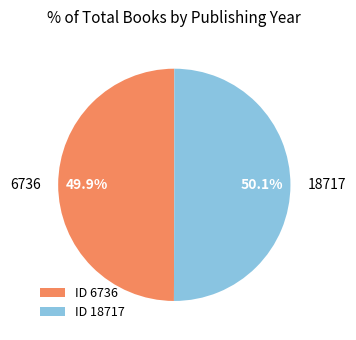

What percentage is the 18717 slice, to the nearest percent?

50%